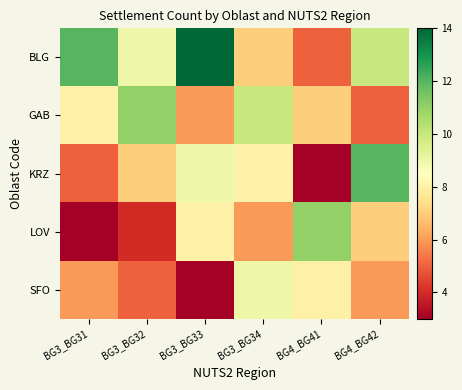

At BG3_BG32, list the series in order from smallest to largest.

LOV, SFO, KRZ, BLG, GAB